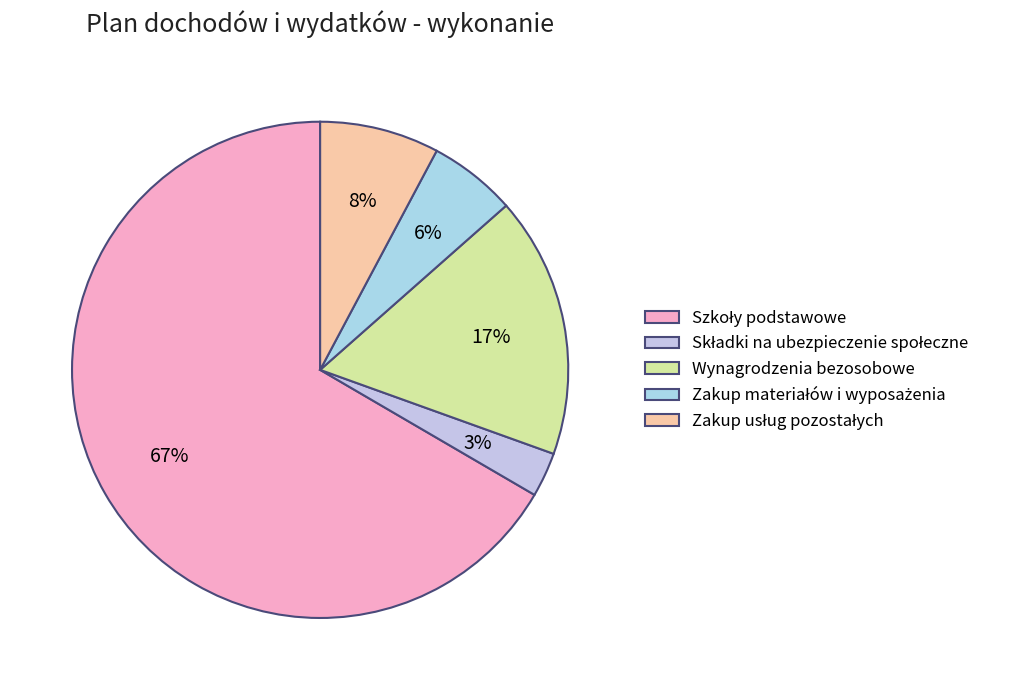

Is there a majority slice in this chart?

Yes